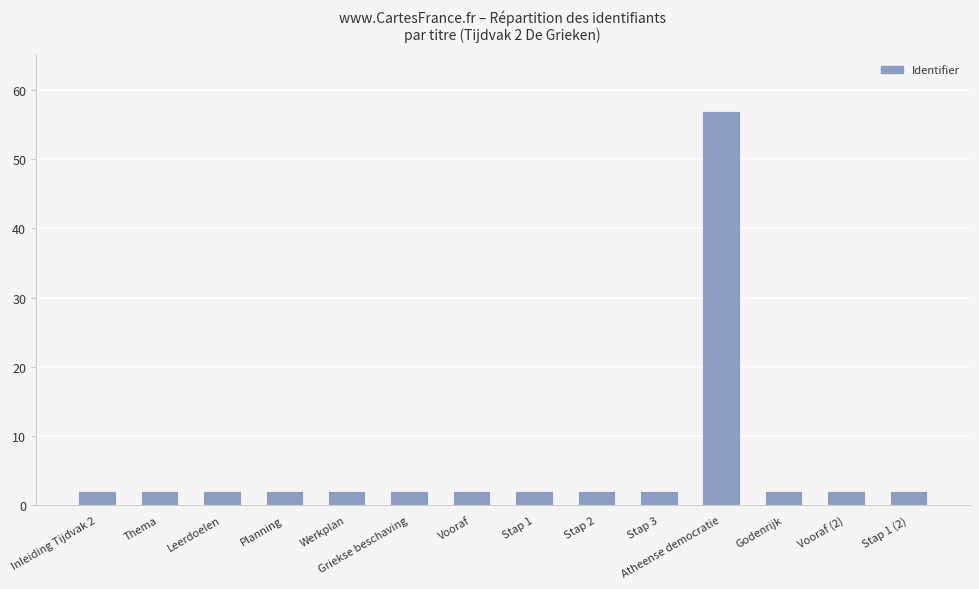

What is the maximum value shown in the chart?

57.0